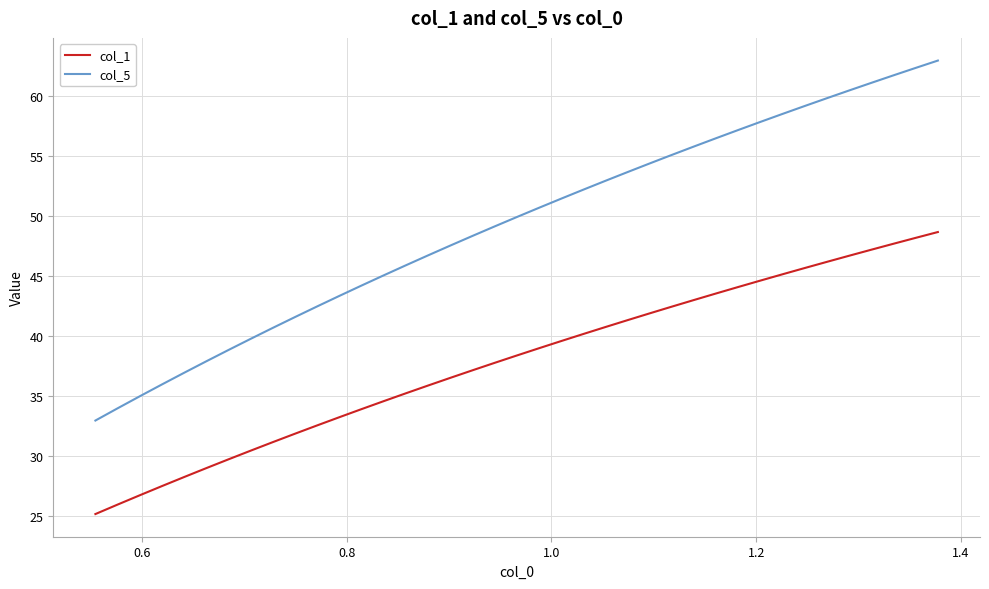

Is this an area chart (filled region under the line)?

No